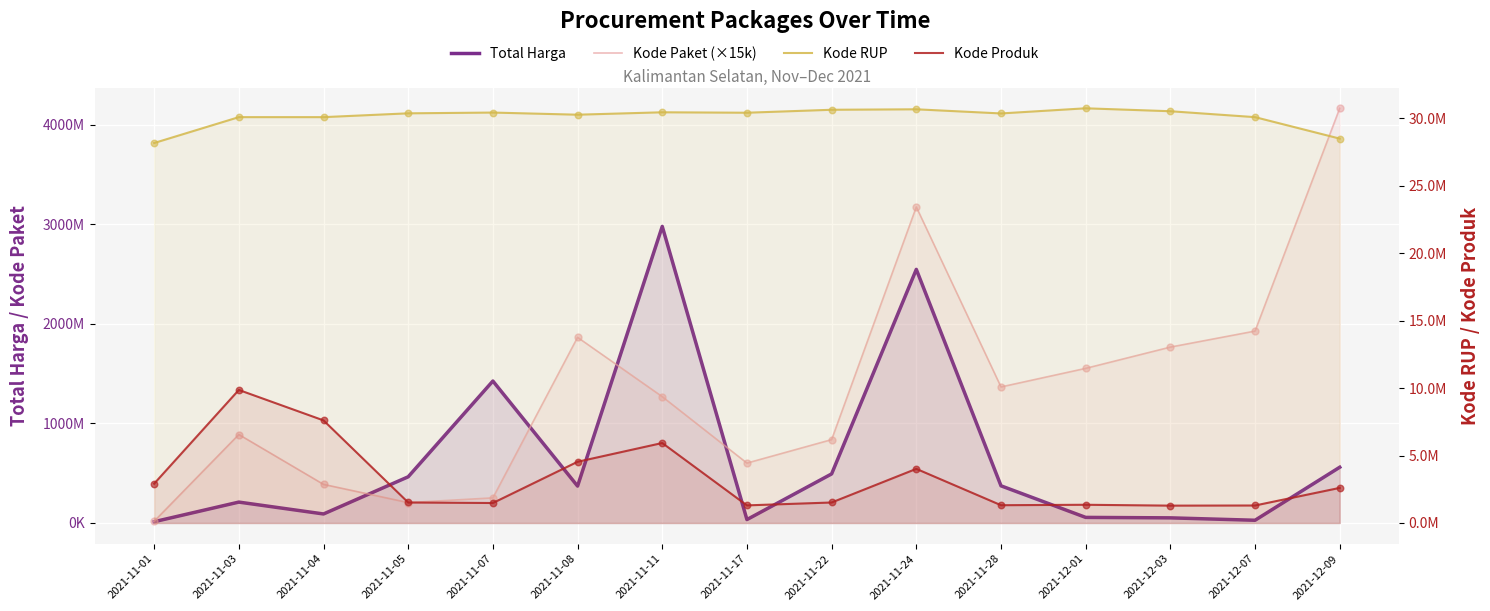

Is the value of Kode RUP at 2021-12-09 greater than the value of Total Harga at 2021-11-28?

No